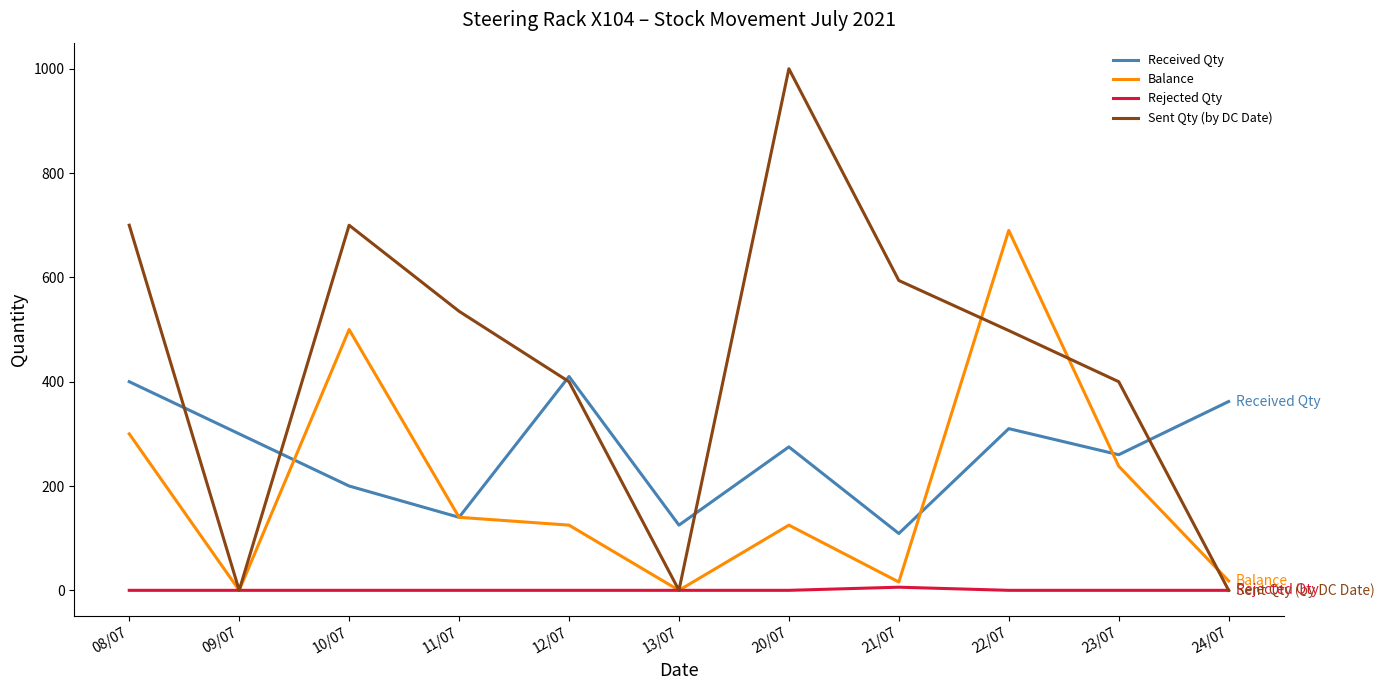

The value of Rejected Qty at 08/07 is 0. True or false?

True